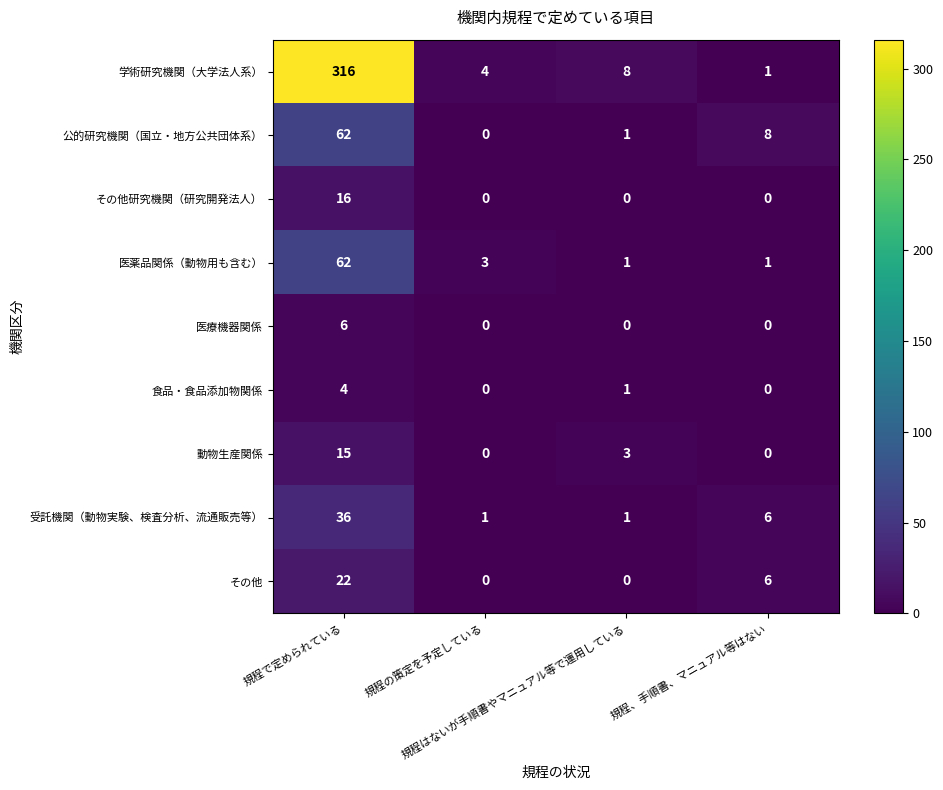

What is the difference between the maximum and second lowest values in the 公的研究機関（国立・地方公共団体系） series?

61